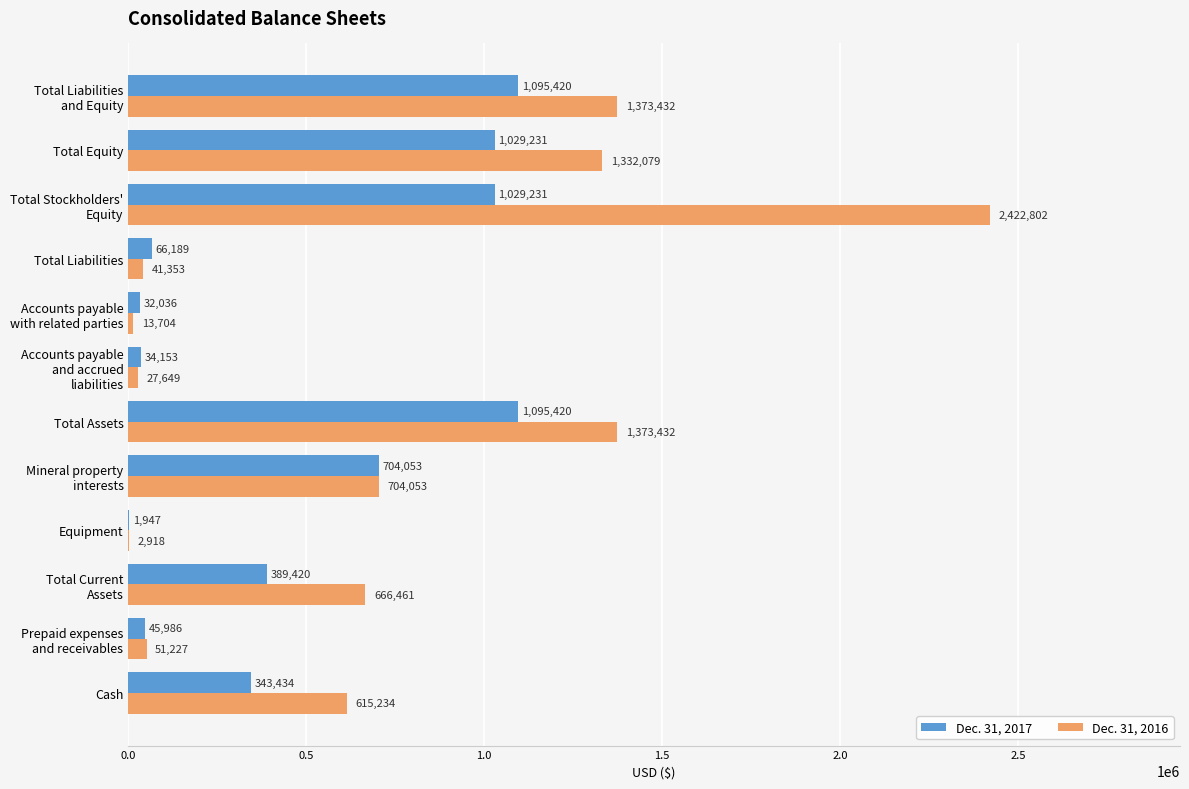

What are all the series names shown in the legend?

Dec. 31, 2017, Dec. 31, 2016